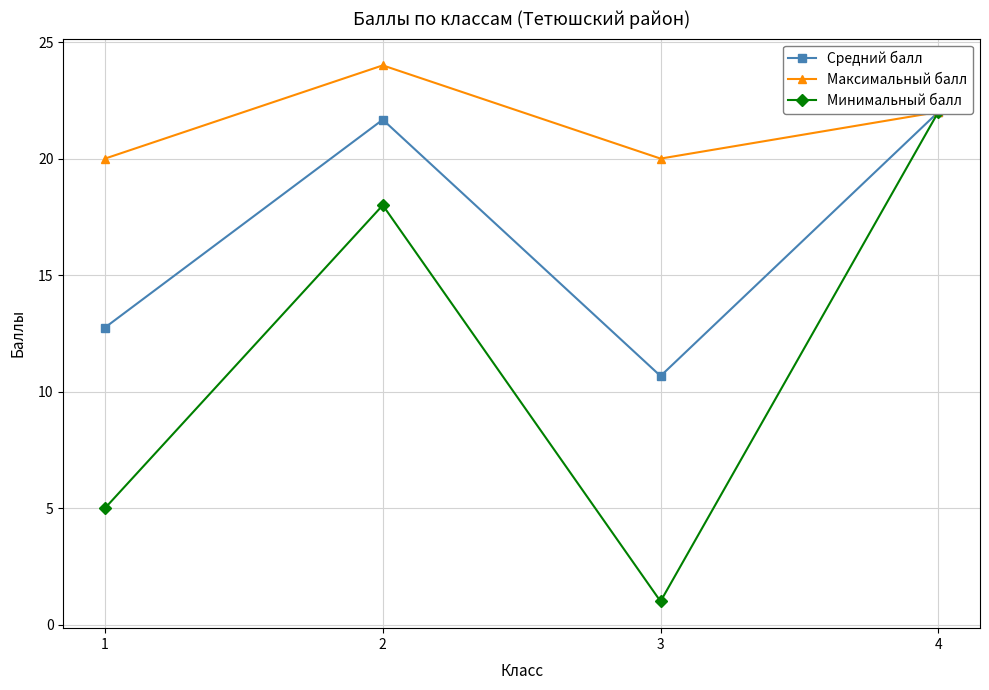

Rank the categories by Средний балл value from highest to lowest.

4, 2, 1, 3